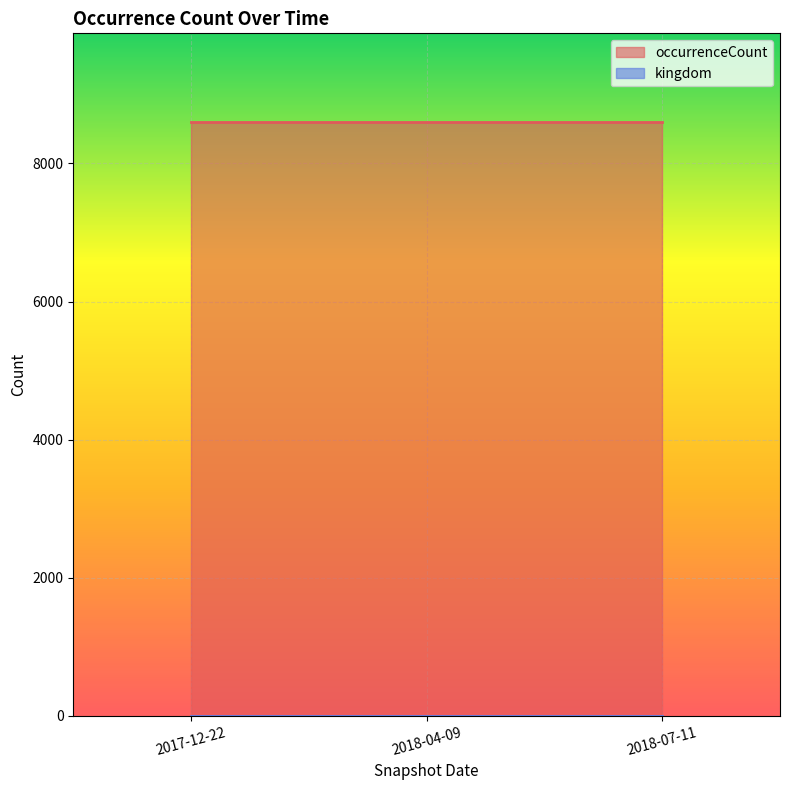

At 2017-12-22, list the series in order from smallest to largest.

kingdom, occurrenceCount